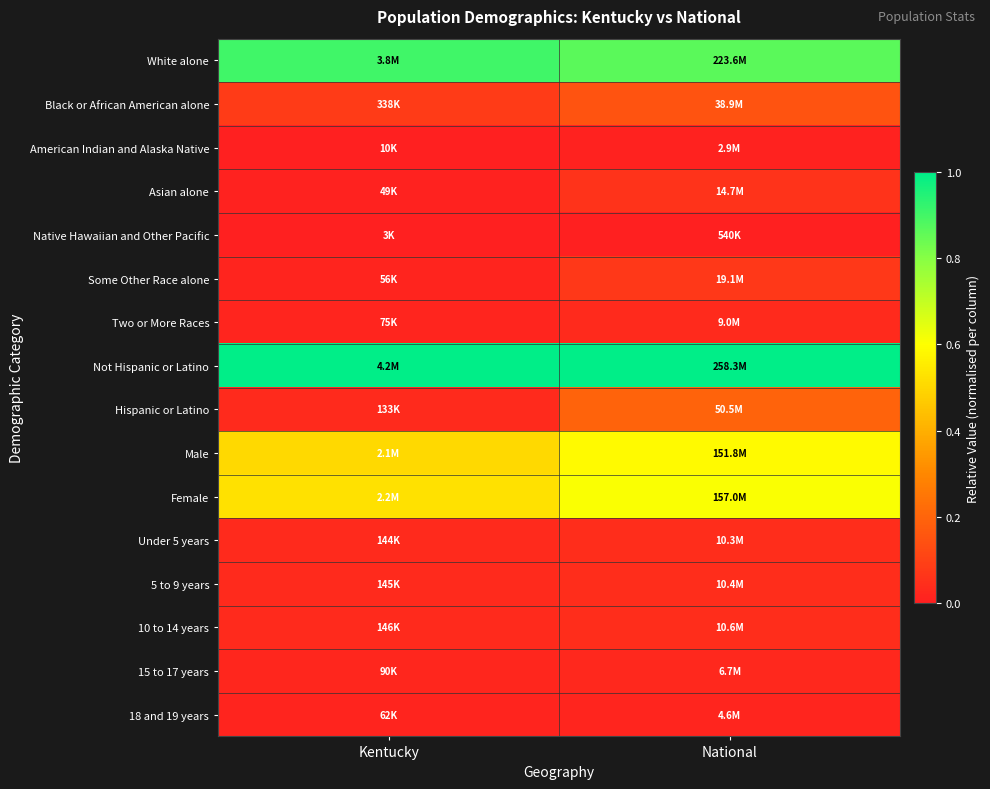

Which has a higher value, National or Kentucky?

Kentucky